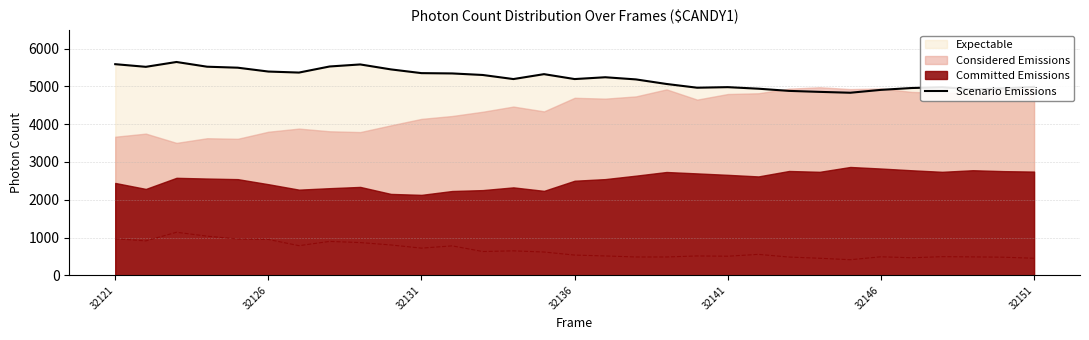

What is the maximum value for Scenario Emissions?

5646